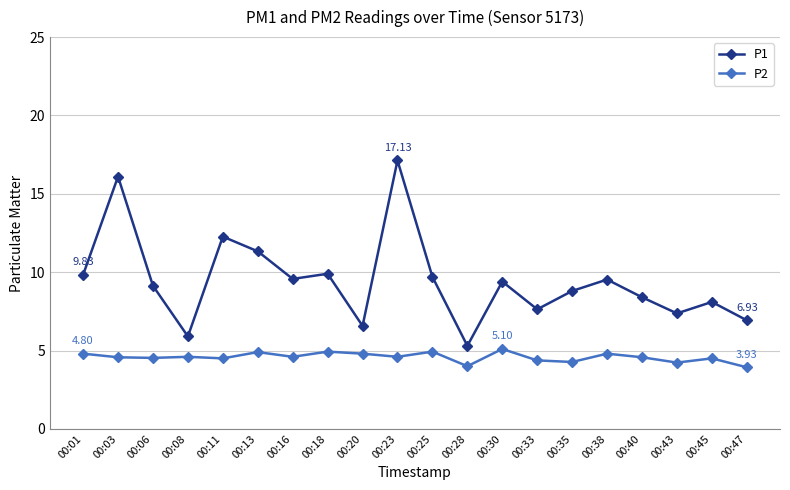

True or false: P1 has a value of 9.9 at 00:18.

True